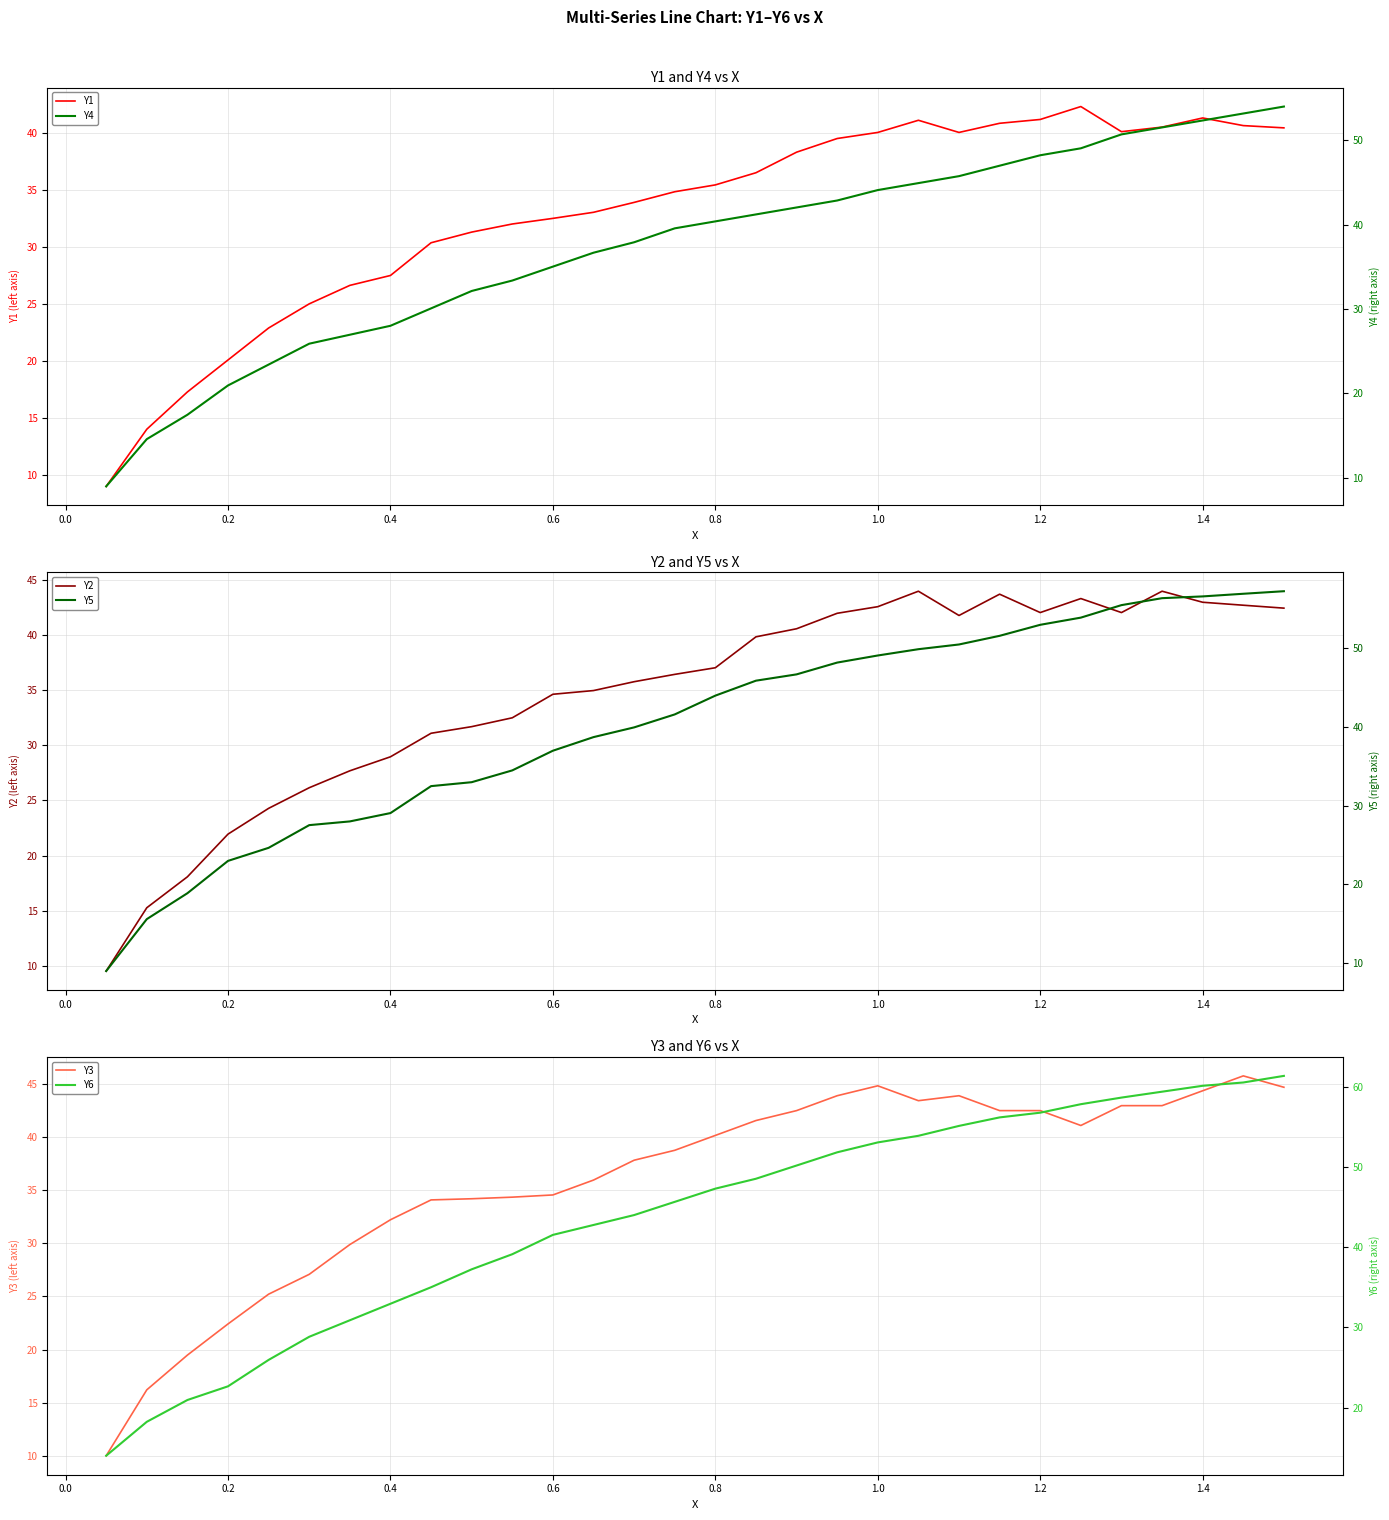

What is the highest value of the Y1 series?

42.3